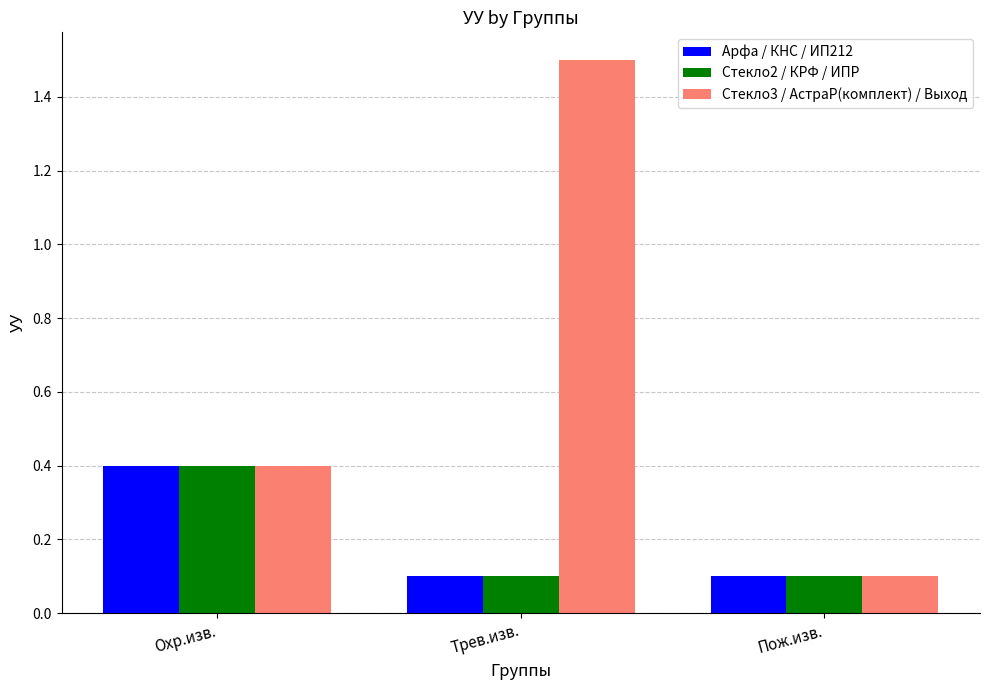

Count the Арфа / КНС / ИП212 values in the range 0 to 1.

3